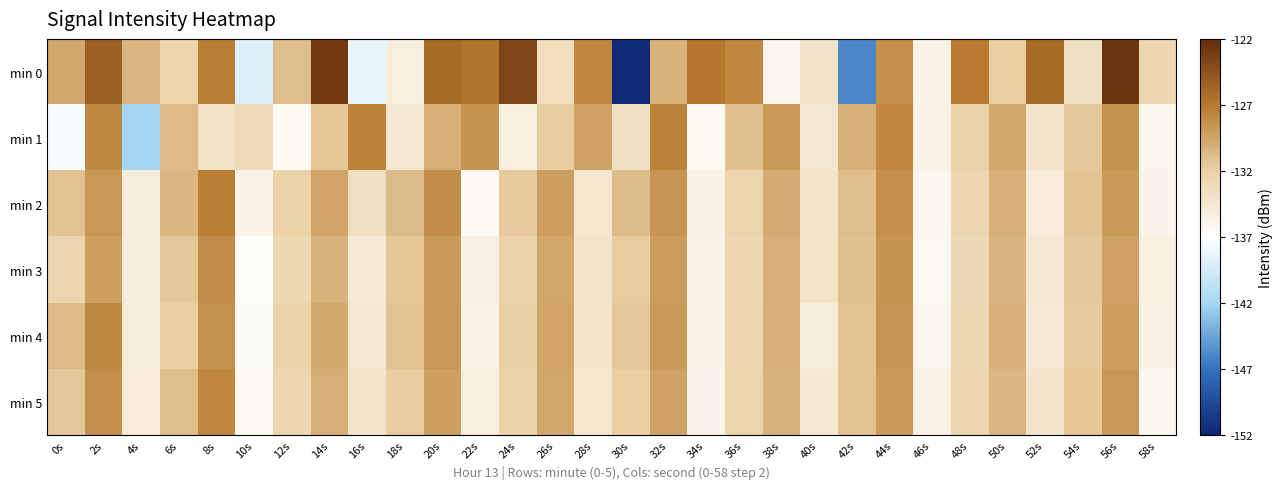

At which category is the sum across all series the highest?

56s